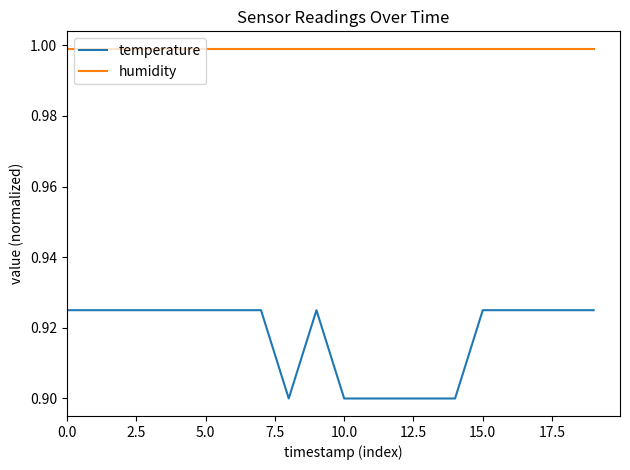

True or false: humidity and temperature cross at least once.

False